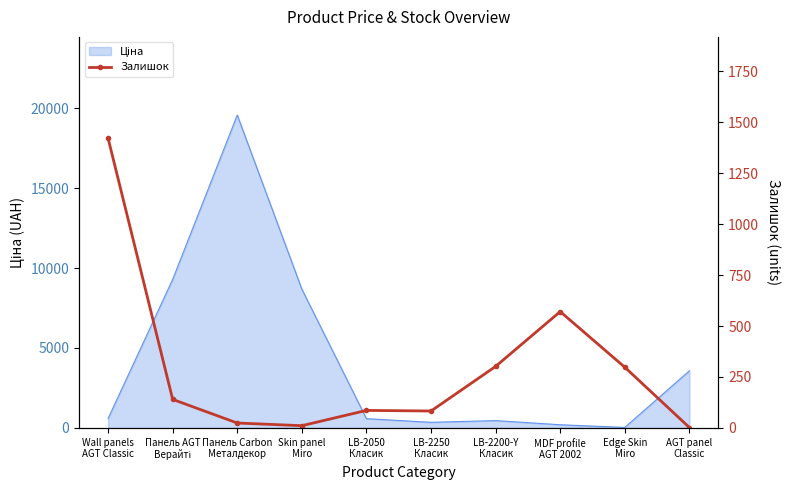

Rank the categories by value from highest to lowest.

Wall panels
AGT Classic, MDF profile
AGT 2002, LB-2200-Y
Класик, Edge Skin
Miro, Панель AGT
Верайті, LB-2050
Класик, LB-2250
Класик, Панель Carbon
Металдекор, Skin panel
Miro, AGT panel
Classic